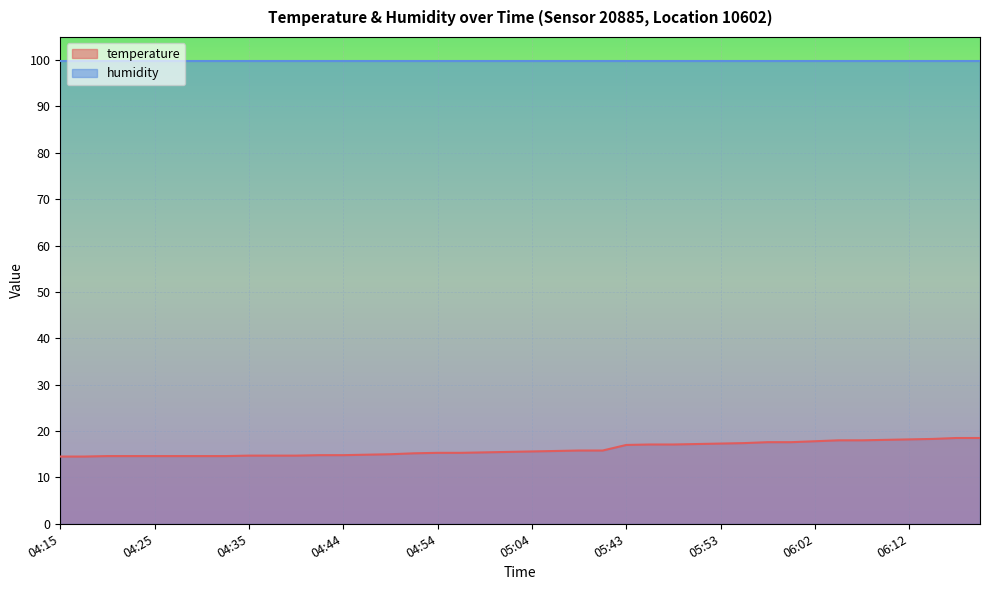

List the labels in order of value, largest first.

06:17, 06:20, 06:15, 06:12, 06:10, 06:05, 06:07, 06:02, 05:57, 06:00, 05:55, 05:53, 05:50, 05:45, 05:48, 05:43, 05:09, 05:12, 05:07, 05:04, 05:02, 04:59, 04:54, 04:57, 04:52, 04:49, 04:47, 04:42, 04:44, 04:35, 04:37, 04:40, 04:20, 04:22, 04:25, 04:27, 04:30, 04:32, 04:15, 04:17